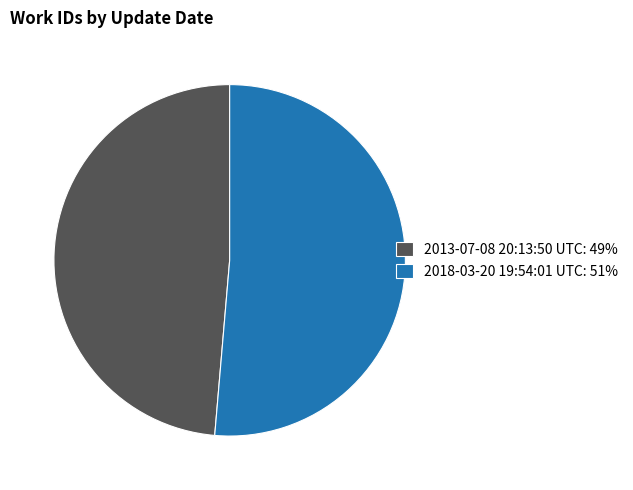

Does 2013-07-08 20:13:50 UTC: 49% represent more than half of the total?

No